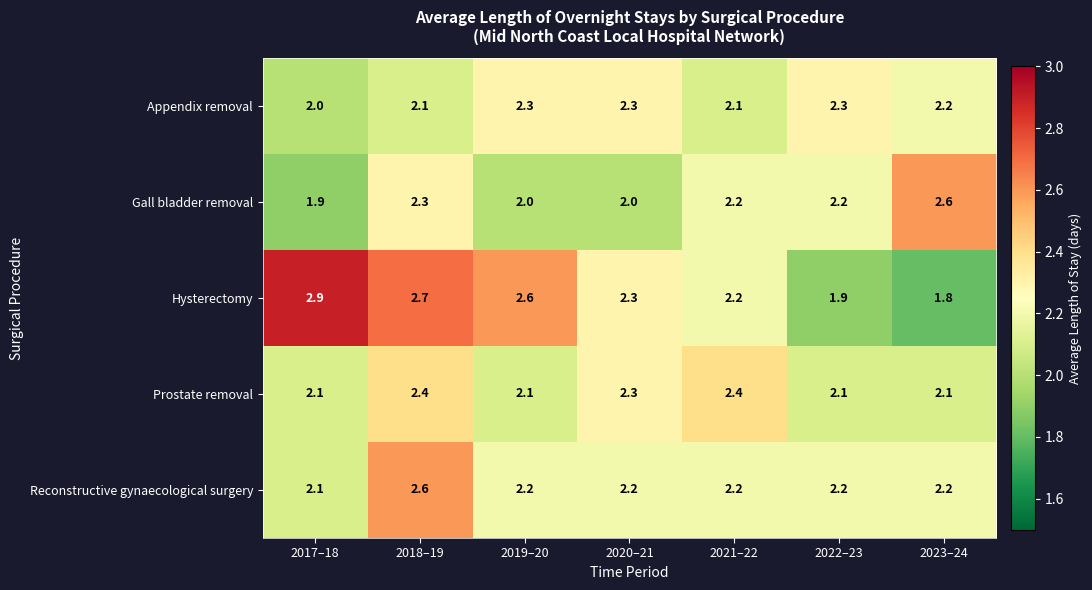

Rank the series at 2019–20 from lowest to highest value.

Gall bladder removal, Prostate removal, Reconstructive gynaecological surgery, Appendix removal, Hysterectomy